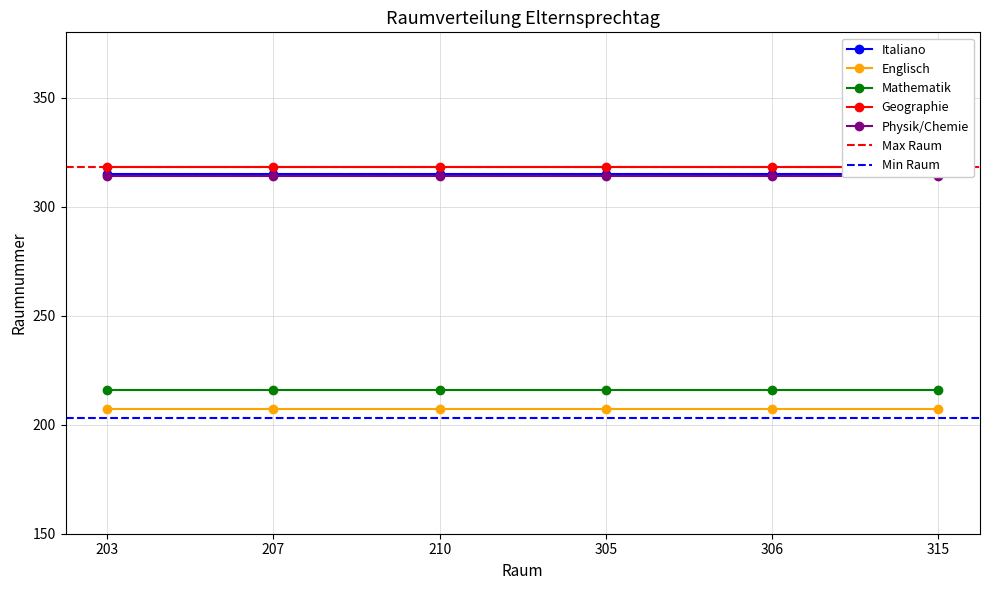

Read the Physik/Chemie value at 1.

314